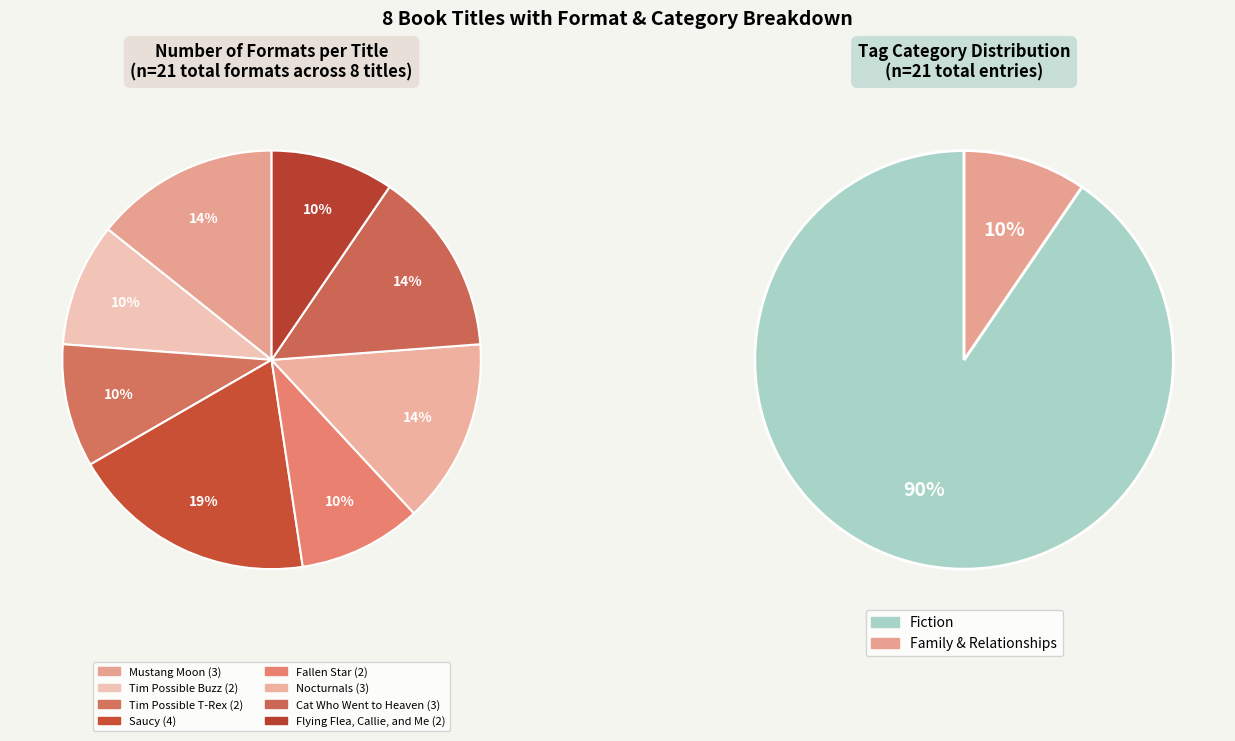

How many slices are in this pie chart?

8